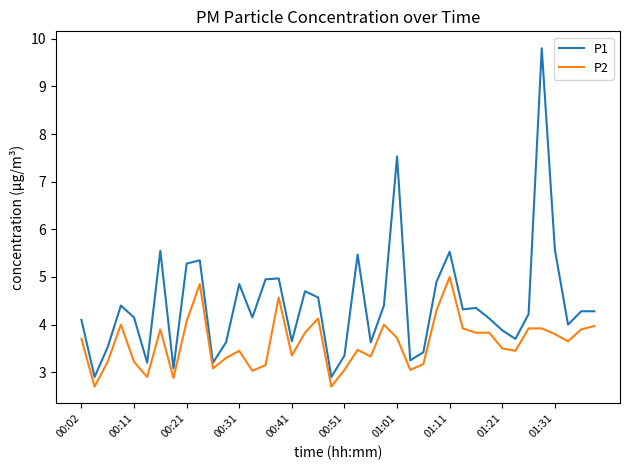

Rank the series by their average value, from highest to lowest.

P1, P2